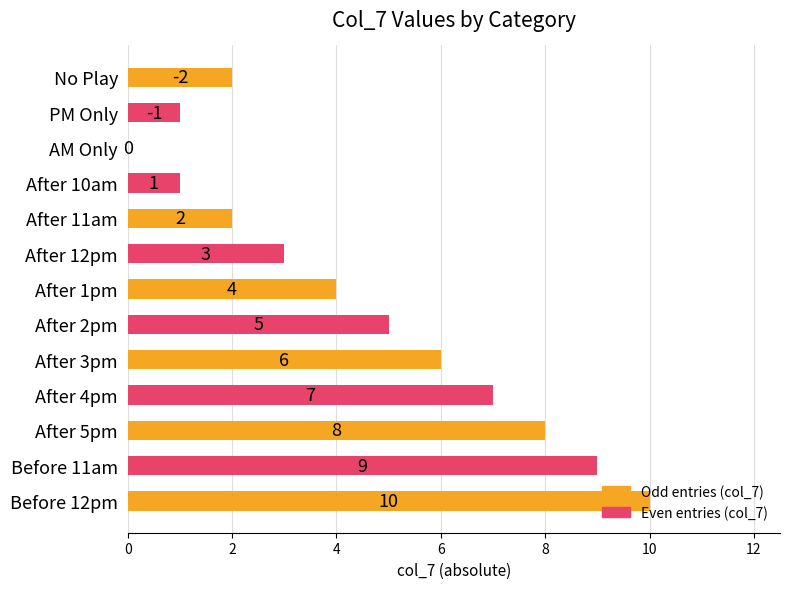

What is the sum of all values?

58